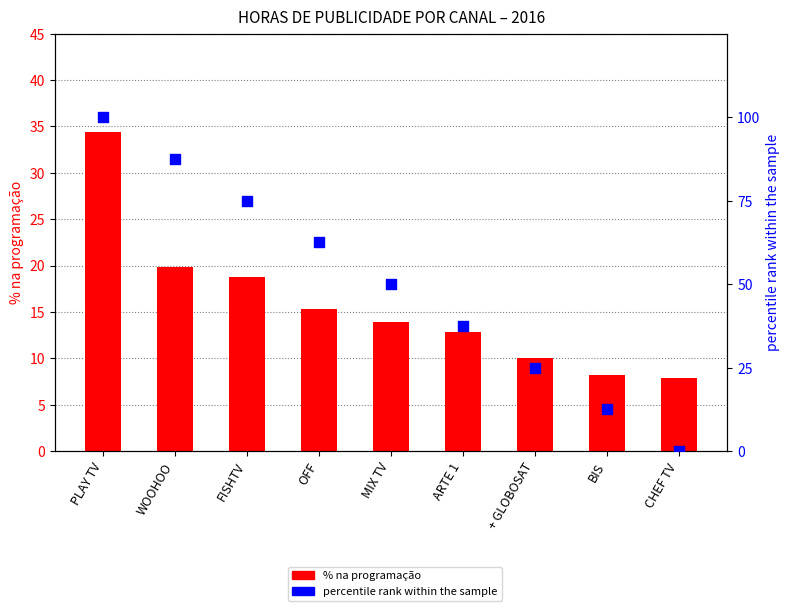

What are all the series names shown in the legend?

% na programação, percentile rank within the sample